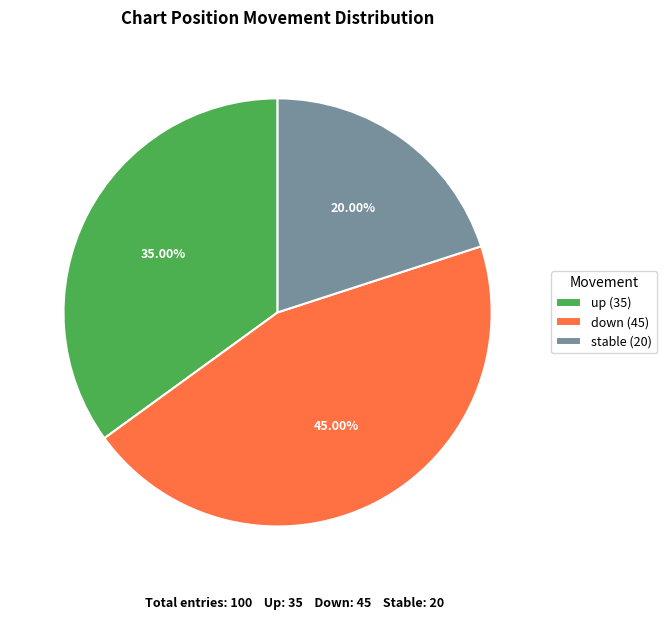

Approximately how many times larger is the value at down (45) compared to stable (20)?

2.2